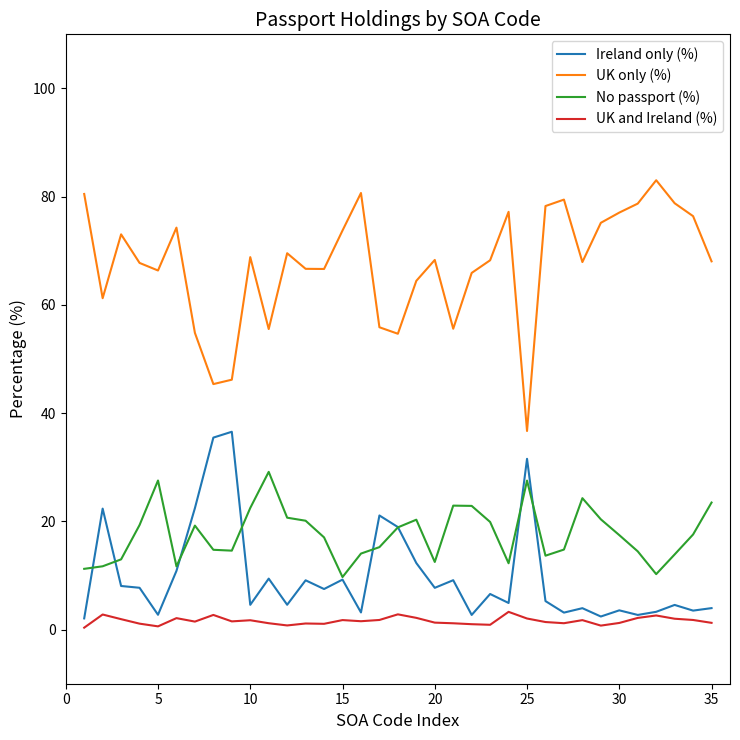

What is the sum of all UK and Ireland (%) values?

56.4